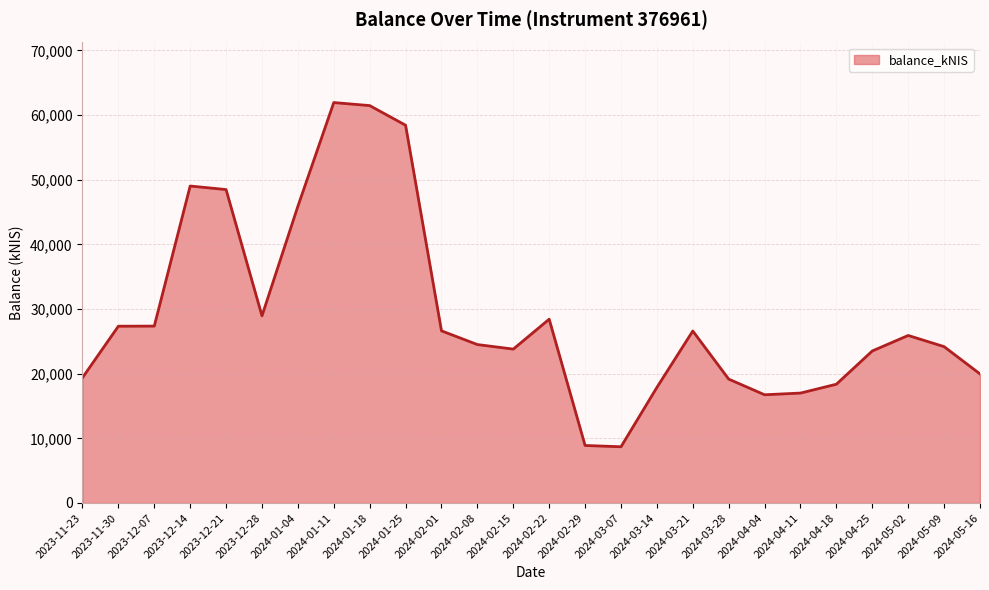

How many categories are shown in the chart?

26